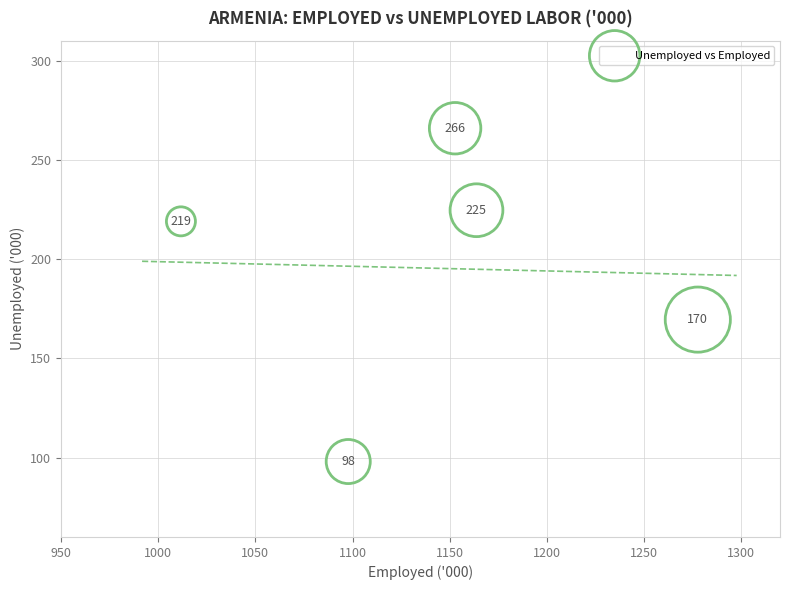

What Y value in the scatter plot is closest to 181?

169.5